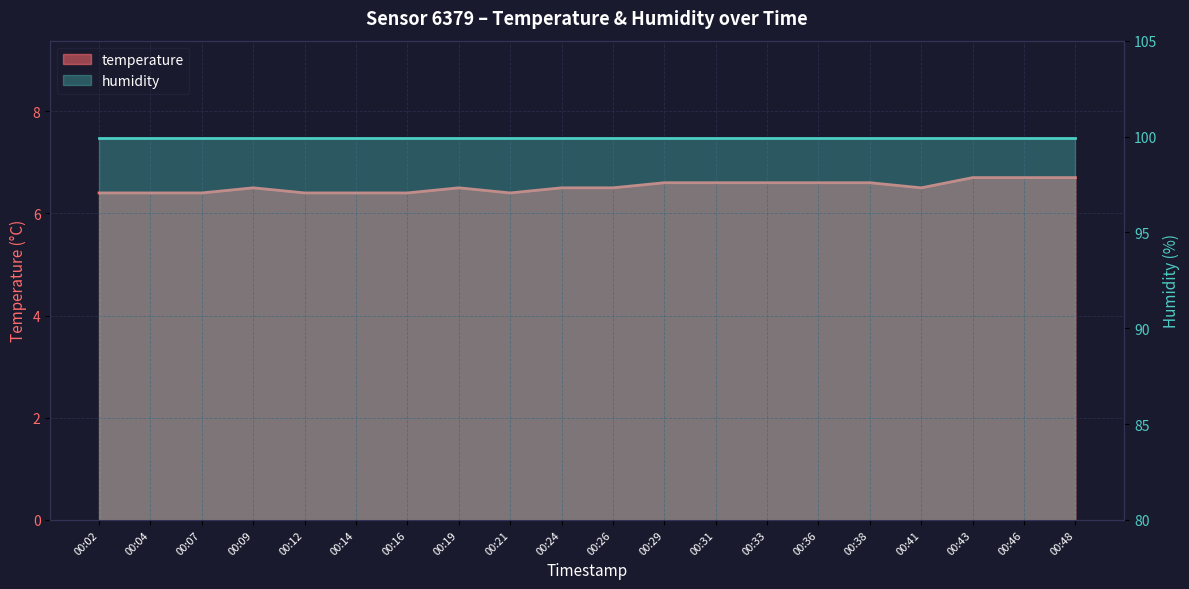

What is the smallest value displayed?

6.4